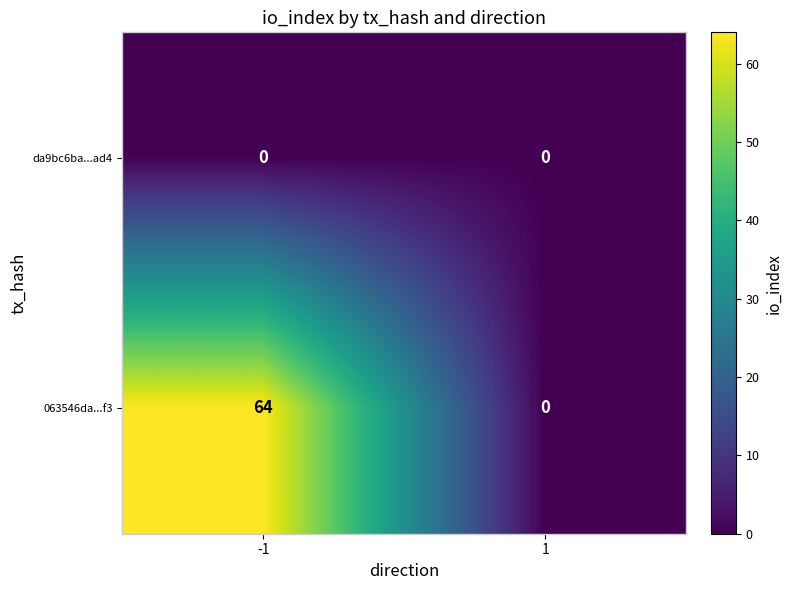

Rank the series by their average value, from highest to lowest.

063546da...f3, da9bc6ba...ad4